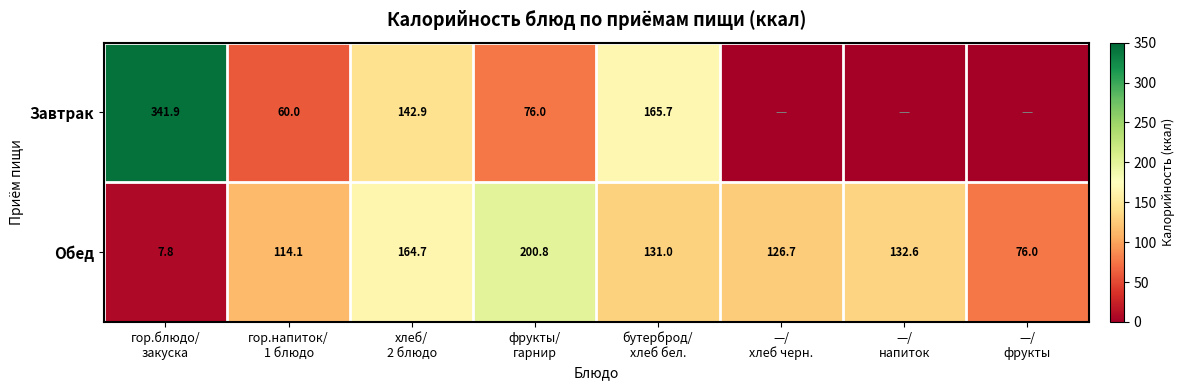

What is the sum of all Обед values?

953.7